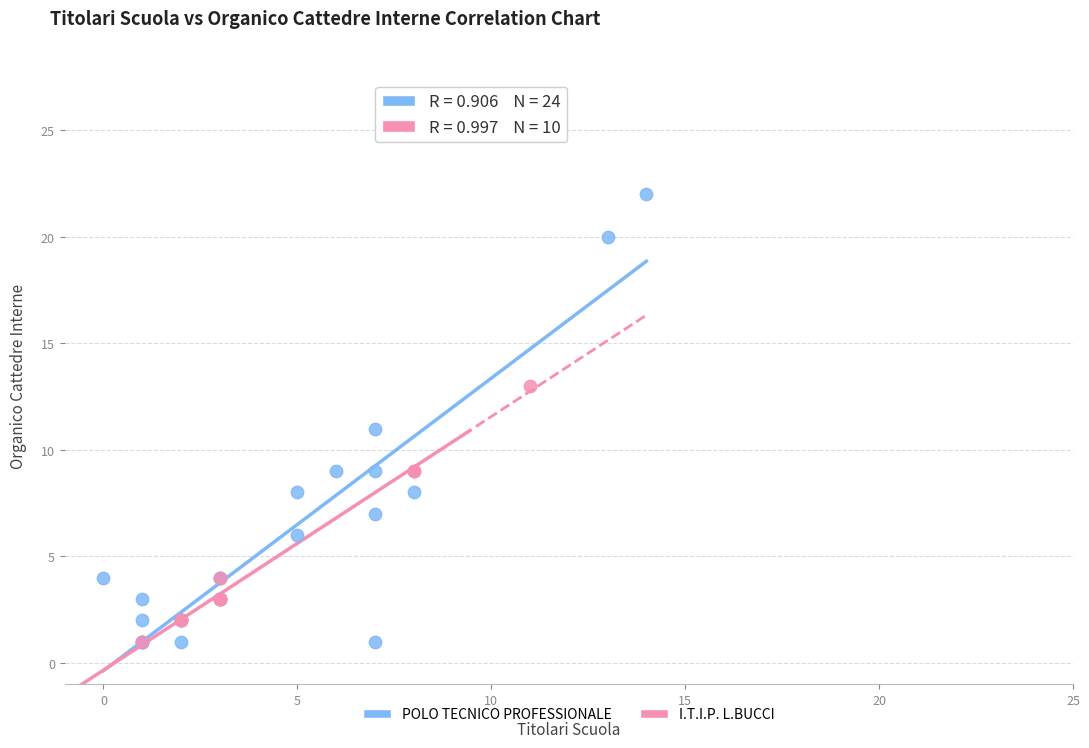

Which series contains the highest Y value?

POLO TECNICO PROFESSIONALE